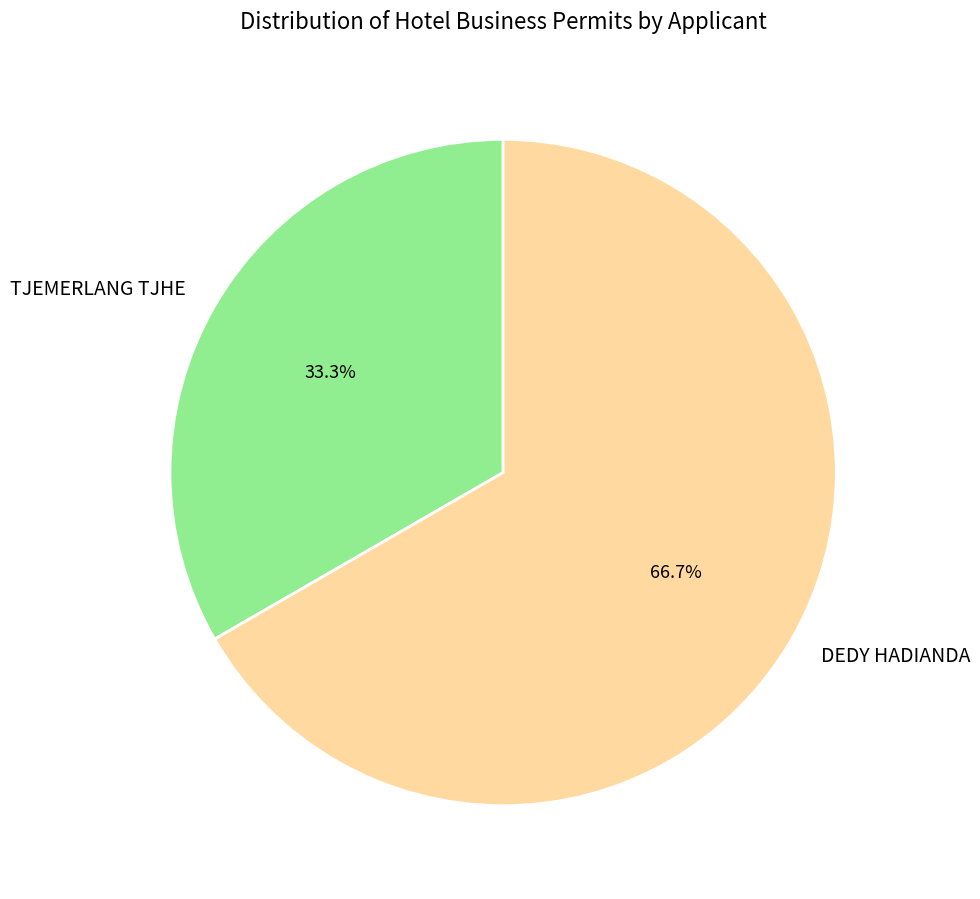

Which slice is the largest?

DEDY HADIANDA